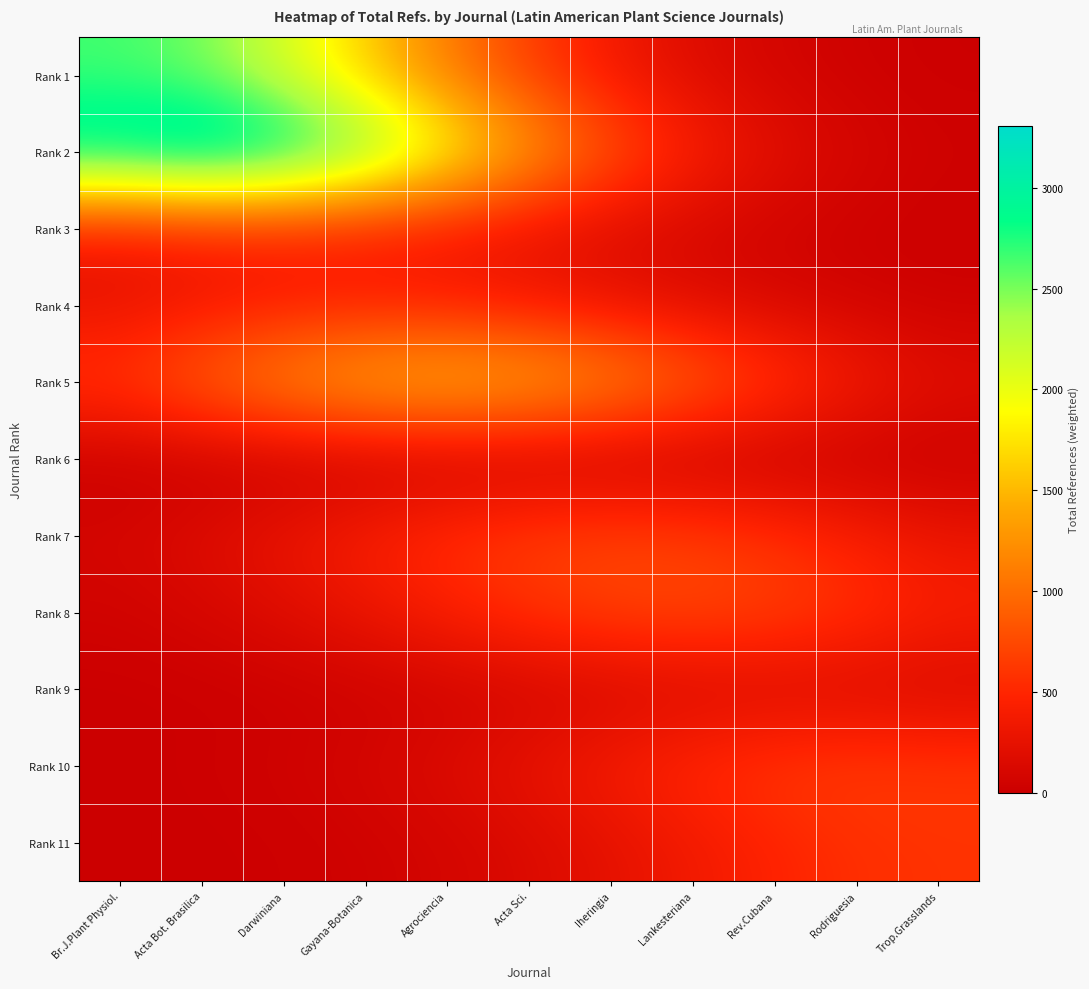

Reading right to left, transcribe all the data shown in this chart.

Rank 1: Trop.Grasslands=10.2	Rodriguesia=29.4	Rev.Cubana=75.6	Lankesteriana=173.9	Iheringia=358.1	Acta Sci.=659.8	Agrociencia=1087.8	Gayana-Botanica=1604.9	Darwiniana=2118.8	Acta Bot. Brasilica=2503.0	Br.J.Plant Physiol.=2646.0
Rank 2: Trop.Grasslands=36.7	Rodriguesia=94.5	Rev.Cubana=217.4	Lankesteriana=447.6	Iheringia=824.6	Acta Sci.=1359.5	Agrociencia=2005.8	Gayana-Botanica=2648.0	Darwiniana=3128.3	Acta Bot. Brasilica=3307.0	Br.J.Plant Physiol.=3128.3
Rank 3: Trop.Grasslands=11.8	Rodriguesia=27.1	Rev.Cubana=55.8	Lankesteriana=102.7	Iheringia=169.4	Acta Sci.=249.9	Agrociencia=329.9	Gayana-Botanica=389.7	Darwiniana=412.0	Acta Bot. Brasilica=389.7	Br.J.Plant Physiol.=329.9
Rank 4: Trop.Grasslands=29.4	Rodriguesia=60.5	Rev.Cubana=111.5	Lankesteriana=183.8	Iheringia=271.1	Acta Sci.=357.9	Agrociencia=422.8	Gayana-Botanica=447.0	Darwiniana=422.8	Acta Bot. Brasilica=357.9	Br.J.Plant Physiol.=271.1
Rank 5: Trop.Grasslands=208.6	Rodriguesia=384.3	Rev.Cubana=633.5	Lankesteriana=934.7	Iheringia=1233.9	Acta Sci.=1457.7	Agrociencia=1541.0	Gayana-Botanica=1457.7	Darwiniana=1233.9	Acta Bot. Brasilica=934.7	Br.J.Plant Physiol.=633.5
Rank 6: Trop.Grasslands=0.0	Rodriguesia=0.0	Rev.Cubana=0.0	Lankesteriana=0.0	Iheringia=0.0	Acta Sci.=0.0	Agrociencia=0.0	Gayana-Botanica=0.0	Darwiniana=0.0	Acta Bot. Brasilica=0.0	Br.J.Plant Physiol.=0.0
Rank 7: Trop.Grasslands=290.7	Rodriguesia=428.8	Rev.Cubana=566.1	Lankesteriana=668.8	Iheringia=707.0	Acta Sci.=668.8	Agrociencia=566.1	Gayana-Botanica=428.8	Darwiniana=290.7	Acta Bot. Brasilica=176.3	Br.J.Plant Physiol.=95.7
Rank 8: Trop.Grasslands=440.3	Rodriguesia=581.3	Rev.Cubana=686.8	Lankesteriana=726.0	Iheringia=686.8	Acta Sci.=581.3	Agrociencia=440.3	Gayana-Botanica=298.5	Darwiniana=181.0	Acta Bot. Brasilica=98.3	Br.J.Plant Physiol.=47.7
Rank 9: Trop.Grasslands=113.7	Rodriguesia=134.3	Rev.Cubana=142.0	Lankesteriana=134.3	Iheringia=113.7	Acta Sci.=86.1	Agrociencia=58.4	Gayana-Botanica=35.4	Darwiniana=19.2	Acta Bot. Brasilica=9.3	Br.J.Plant Physiol.=4.1
Rank 10: Trop.Grasslands=619.6	Rodriguesia=655.0	Rev.Cubana=619.6	Lankesteriana=524.5	Iheringia=397.3	Acta Sci.=269.3	Agrociencia=163.3	Gayana-Botanica=88.6	Darwiniana=43.1	Acta Bot. Brasilica=18.7	Br.J.Plant Physiol.=7.3
Rank 11: Trop.Grasslands=591.0	Rodriguesia=559.1	Rev.Cubana=473.2	Lankesteriana=358.5	Iheringia=243.0	Acta Sci.=147.4	Agrociencia=80.0	Gayana-Botanica=38.8	Darwiniana=16.9	Acta Bot. Brasilica=6.6	Br.J.Plant Physiol.=2.3